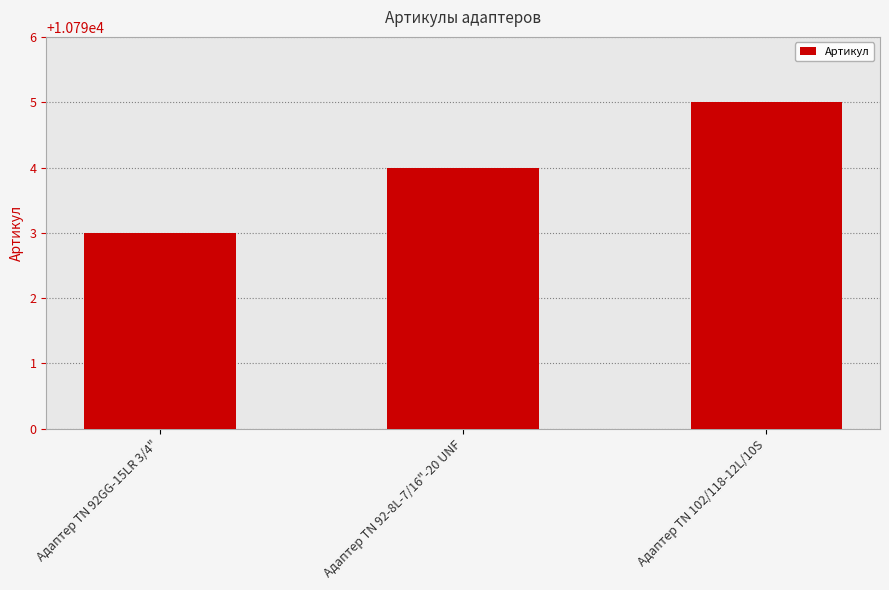

What is the difference between the maximum and minimum values?

2